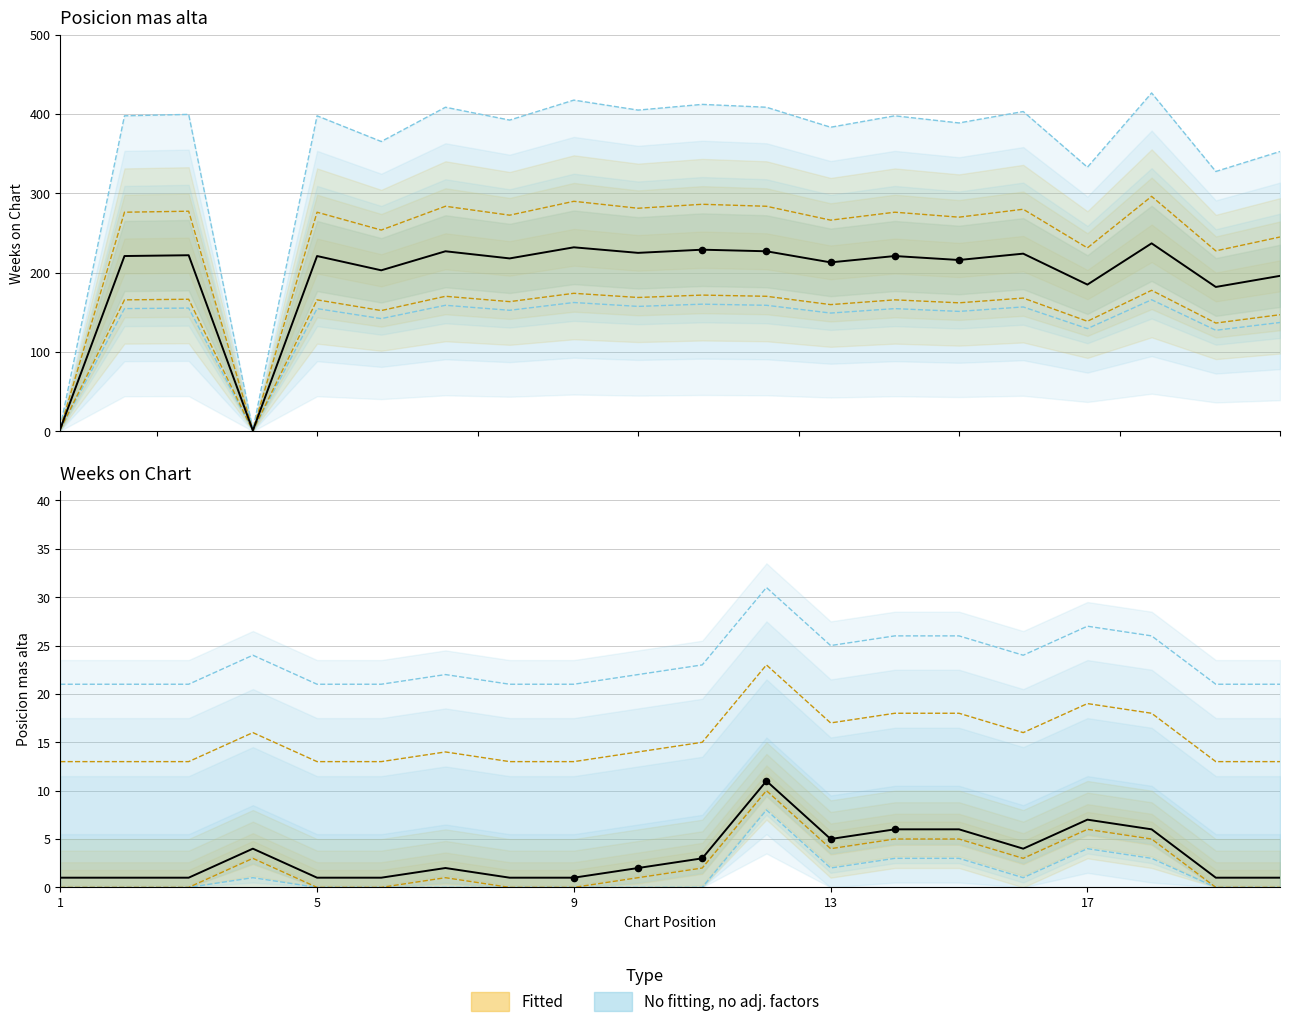

Which series contains the lowest Y value?

Weeks on Chart